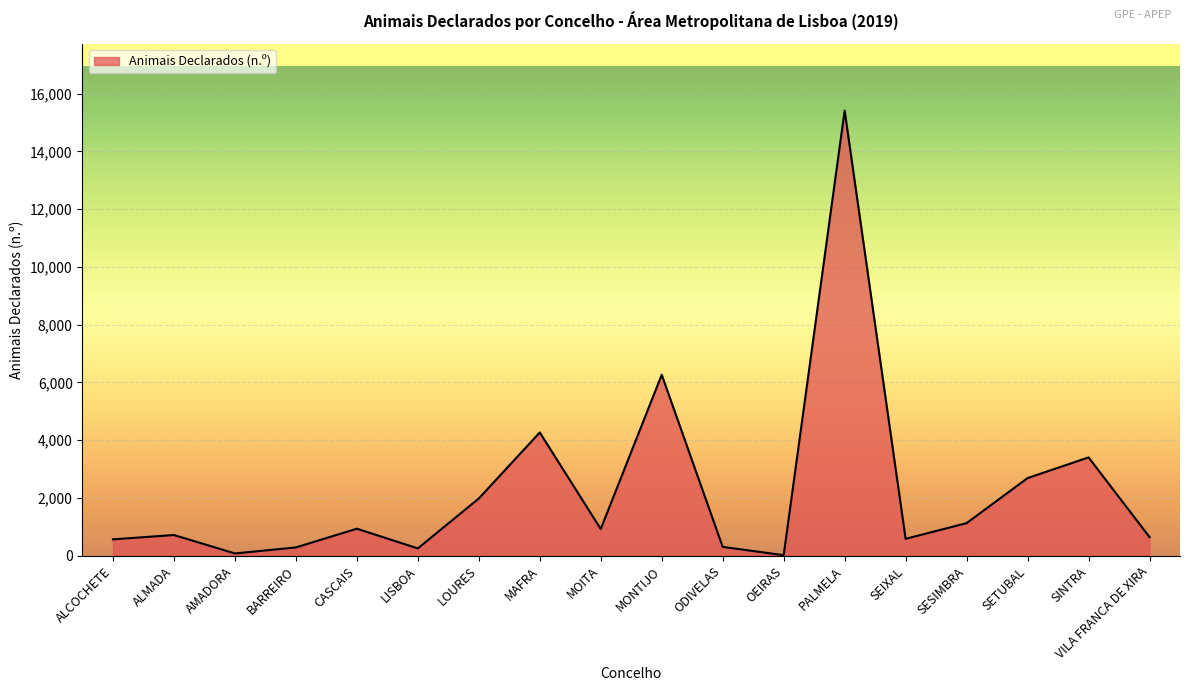

What position from the left is VILA FRANCA DE XIRA?

18